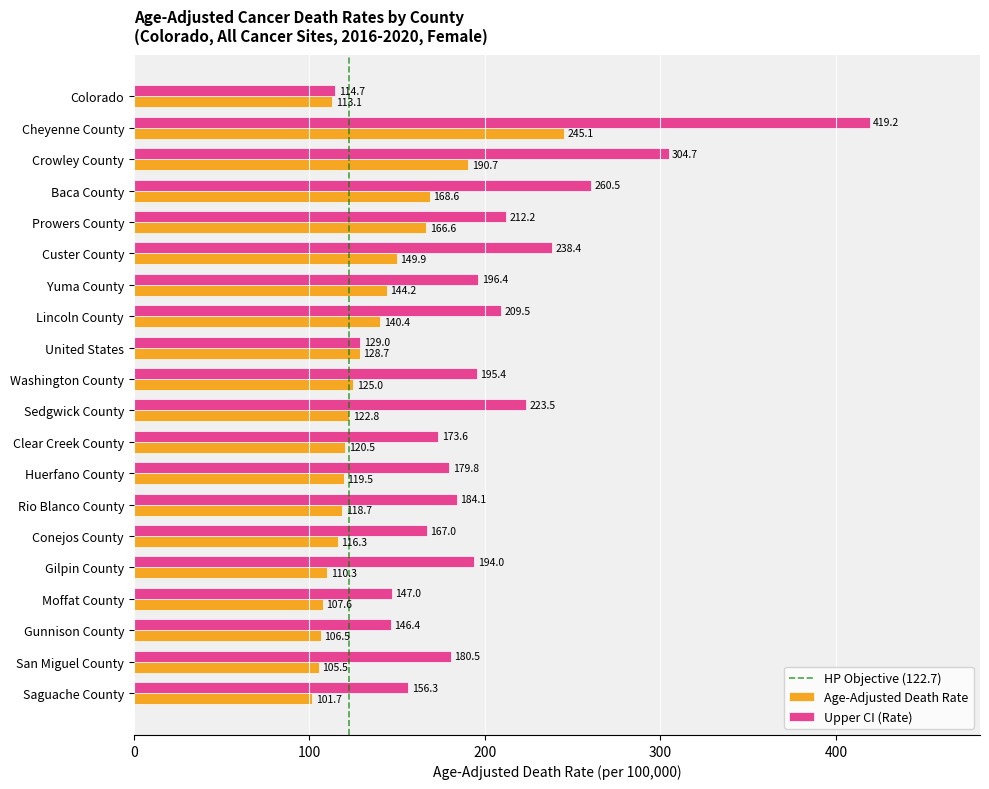

Rank the series at United States from lowest to highest value.

Age-Adjusted Death Rate, Upper CI (Rate)